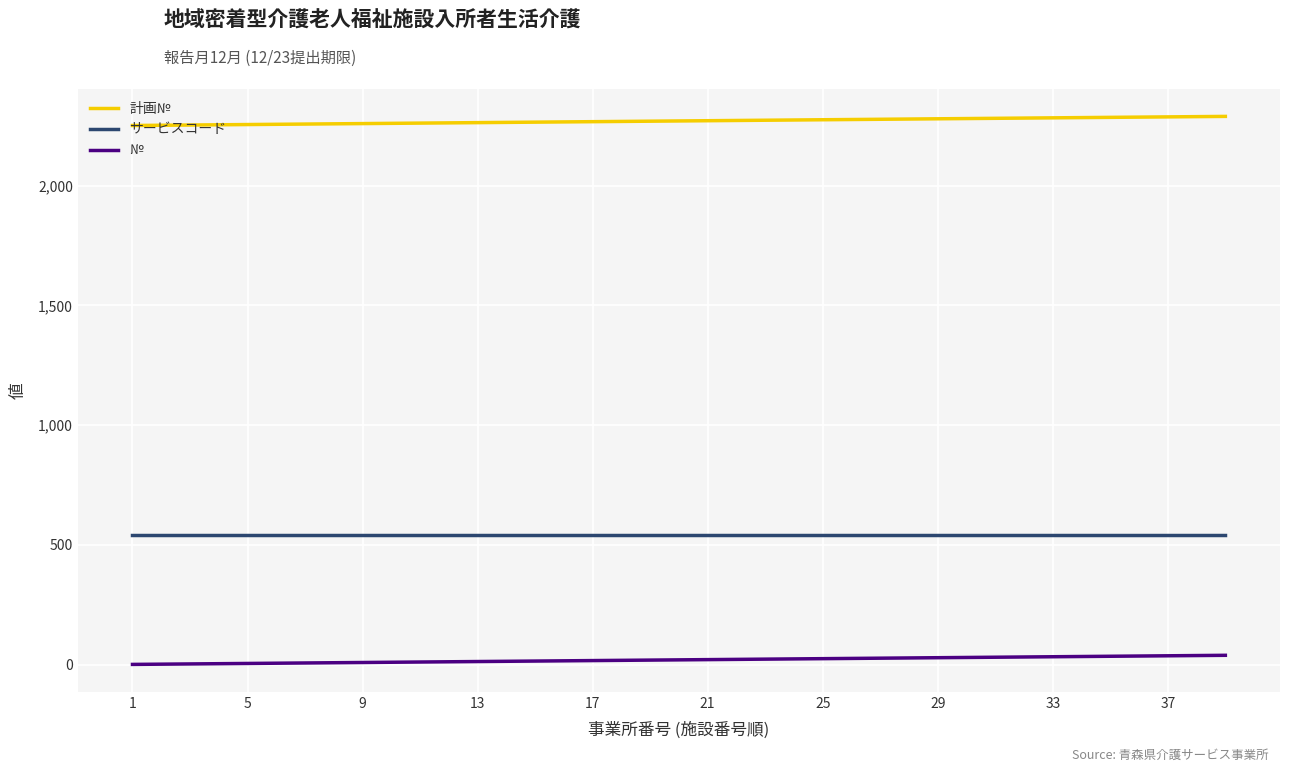

What is the greatest value displayed?

2289